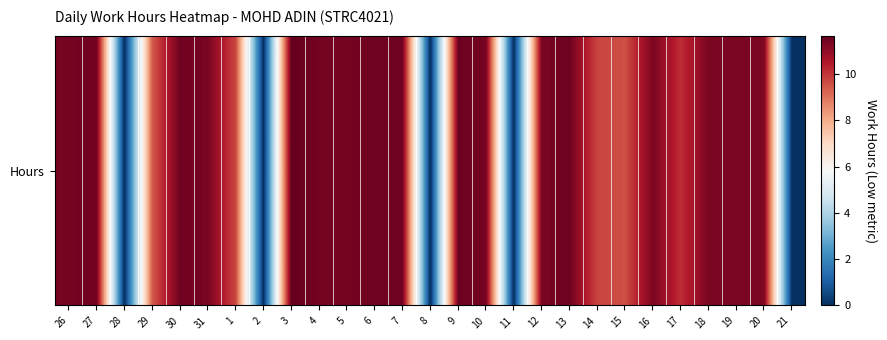

How many positive values are there?

22